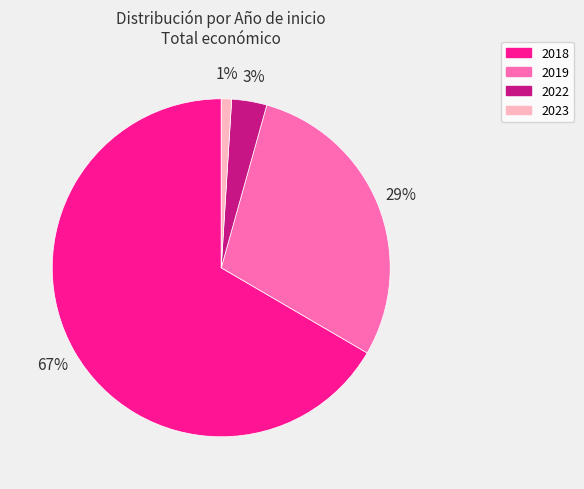

Which slice is the smallest?

2023